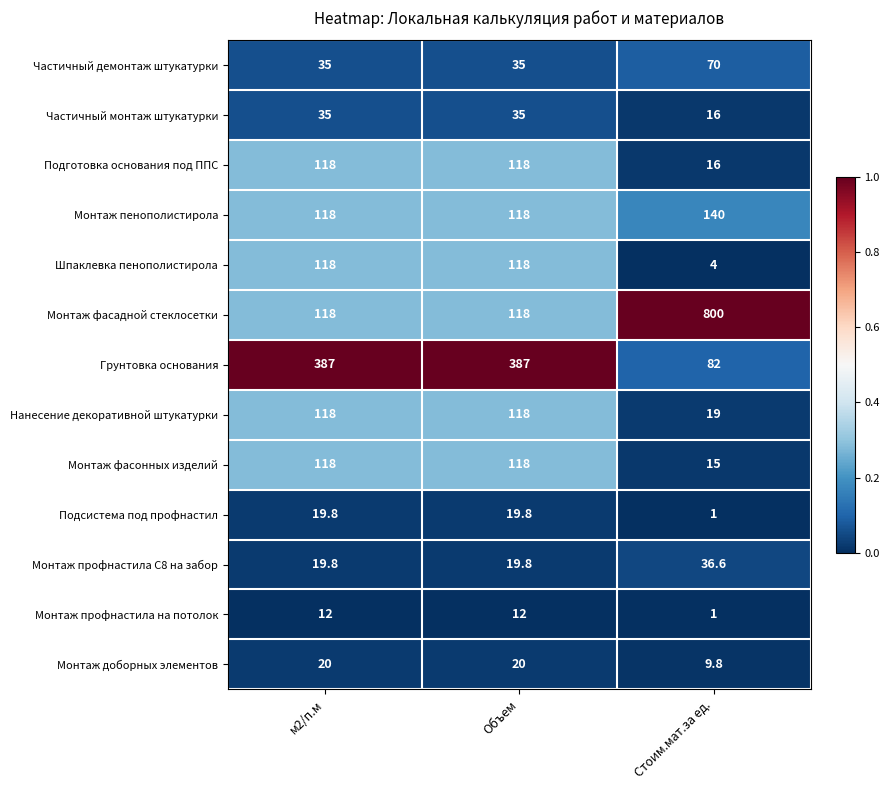

The Подсистема под профнастил series shows 1.0 at Стоим.мат.за ед.. True or false?

True